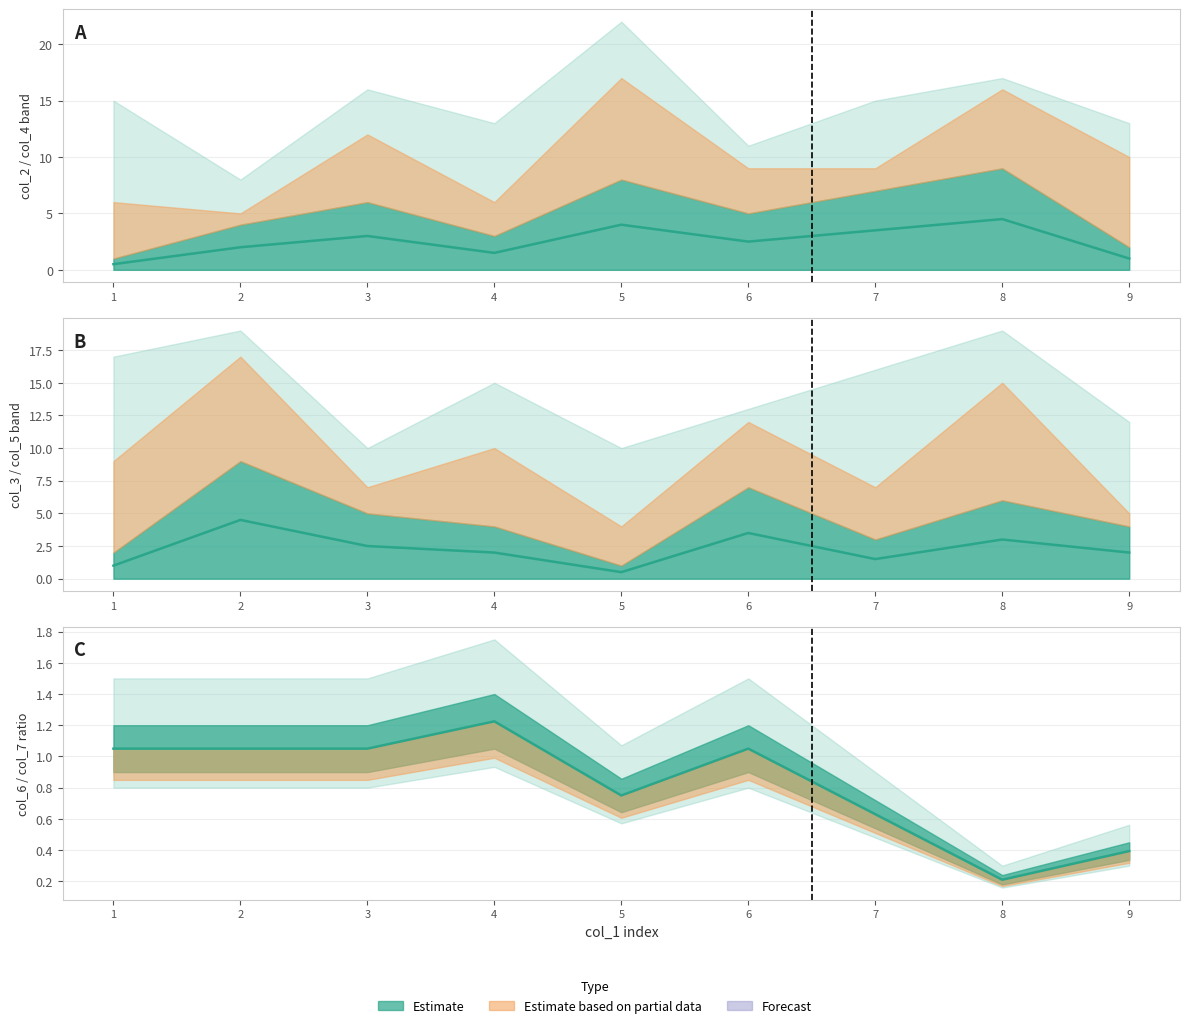

How many col_4 values are between 3 and 7?

5